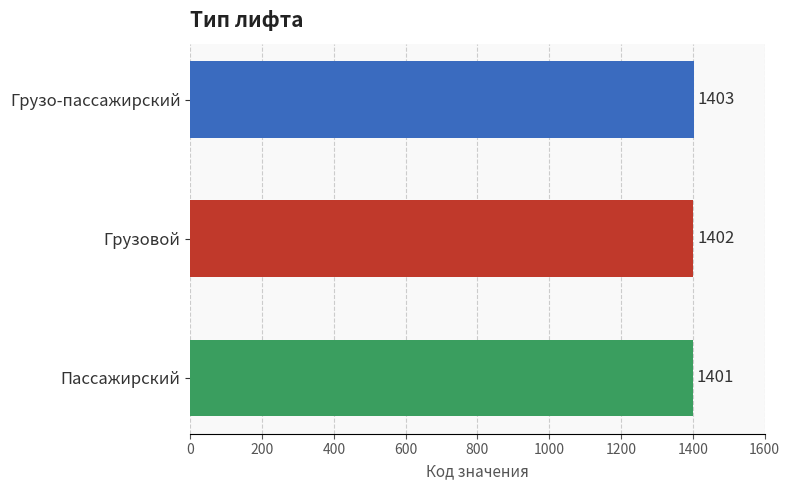

Between Пассажирский and Грузо-пассажирский, which is larger?

Грузо-пассажирский